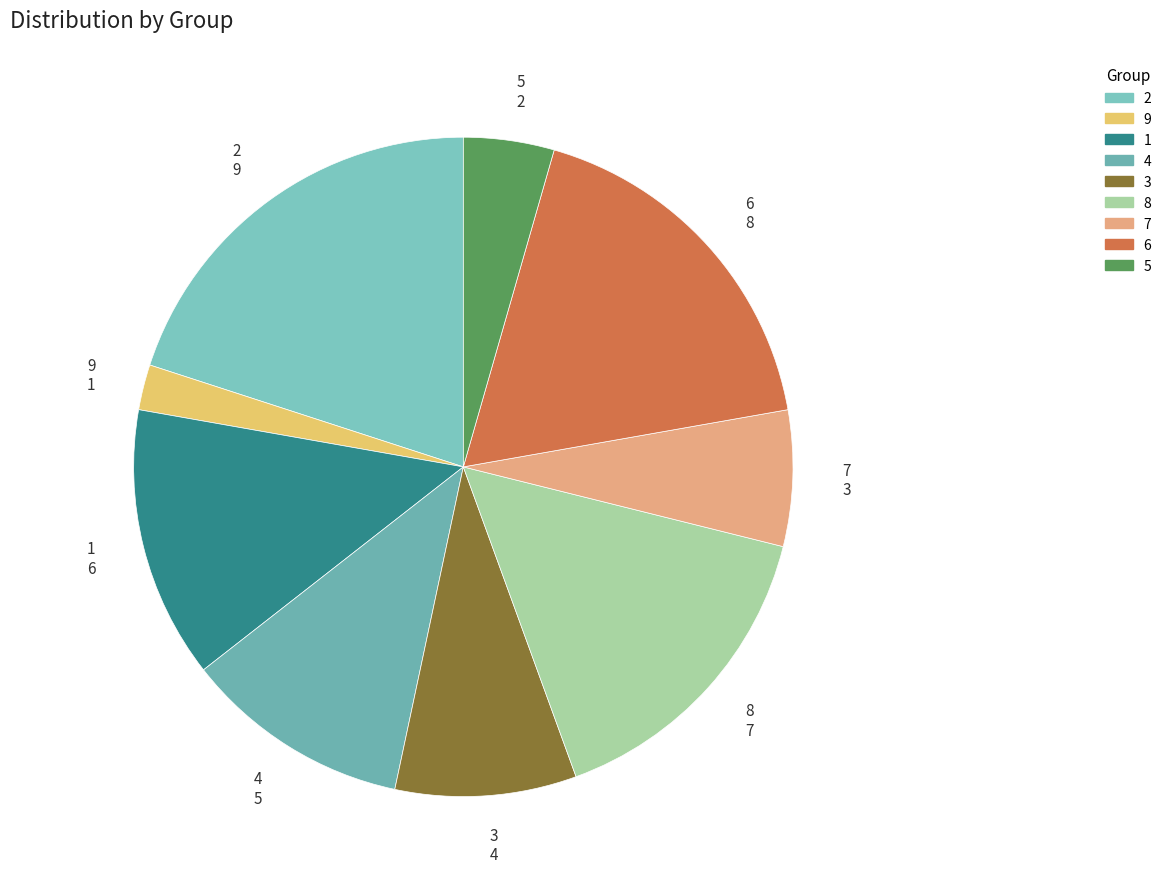

Rank the categories by value from highest to lowest.

2, 6, 8, 1, 4, 3, 7, 5, 9